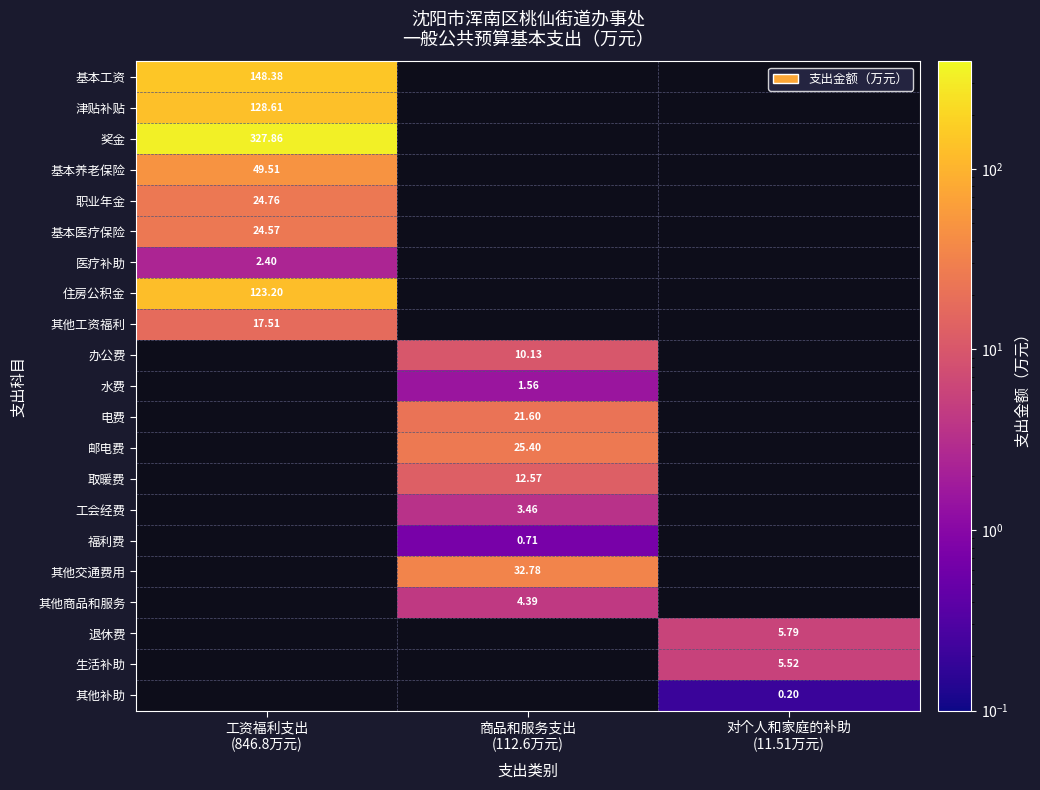

At how many categories does at least one series exceed 55?

1